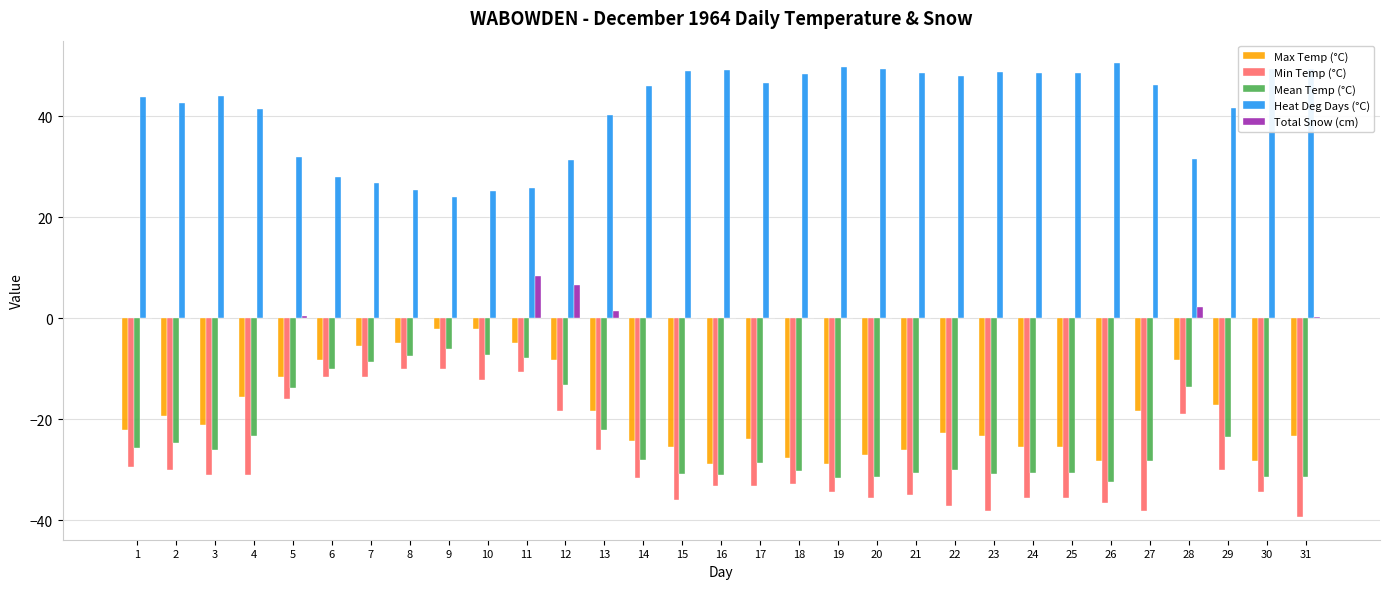

What are all the series names shown in the legend?

Max Temp (°C), Min Temp (°C), Mean Temp (°C), Heat Deg Days (°C), Total Snow (cm)